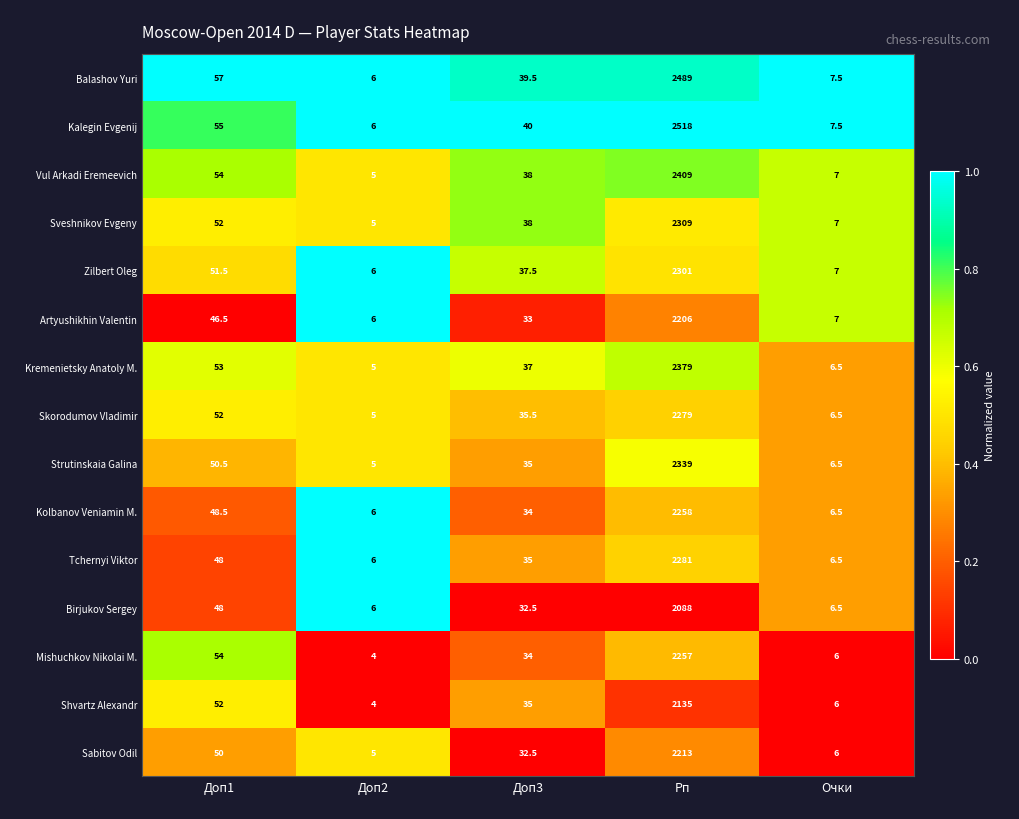

List the labels in order of Shvartz Alexandr value, smallest first.

Доп2, Очки, Доп3, Доп1, Рп